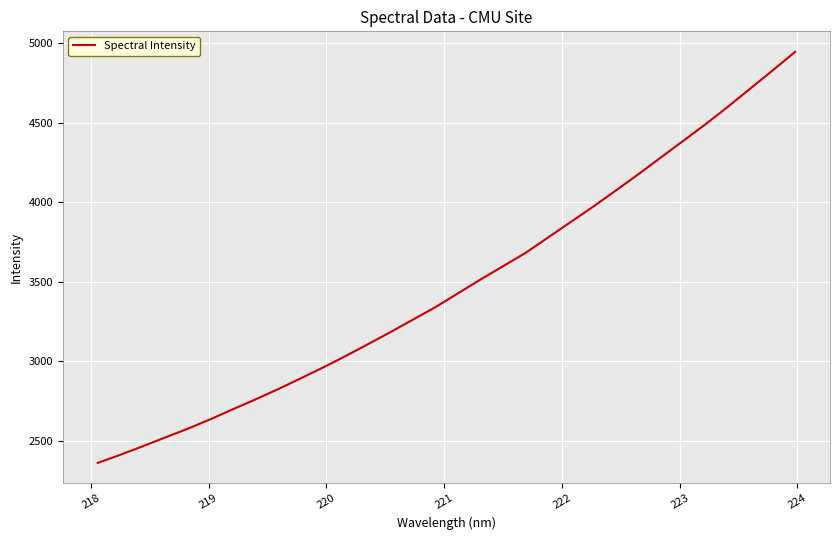

What is the minimum value shown in the chart?

2361.1